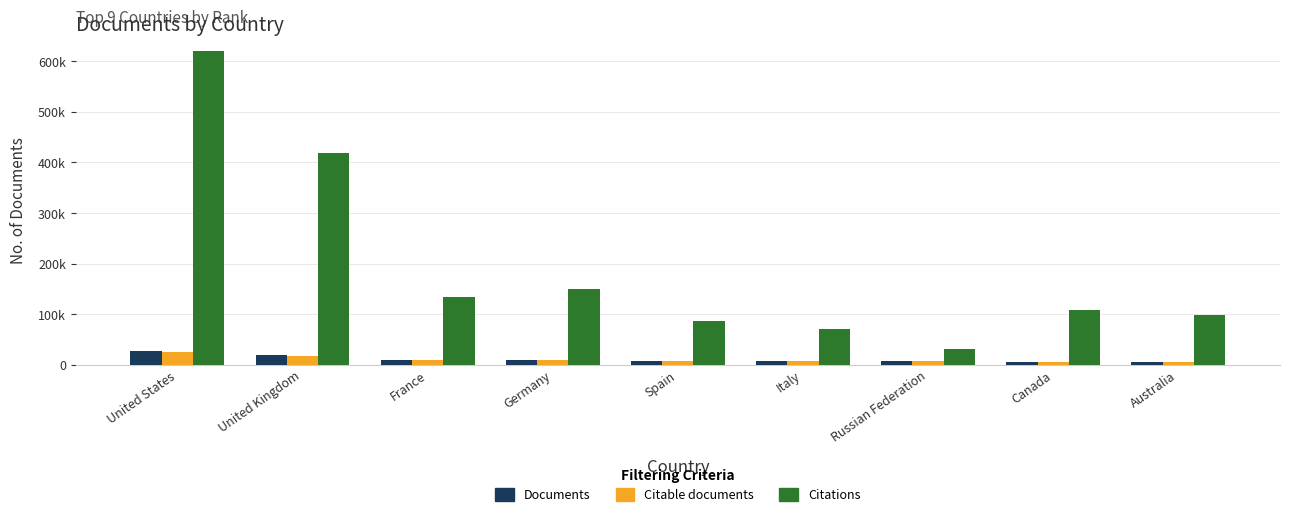

What is the difference between the Citations values at Australia and United Kingdom?

320797